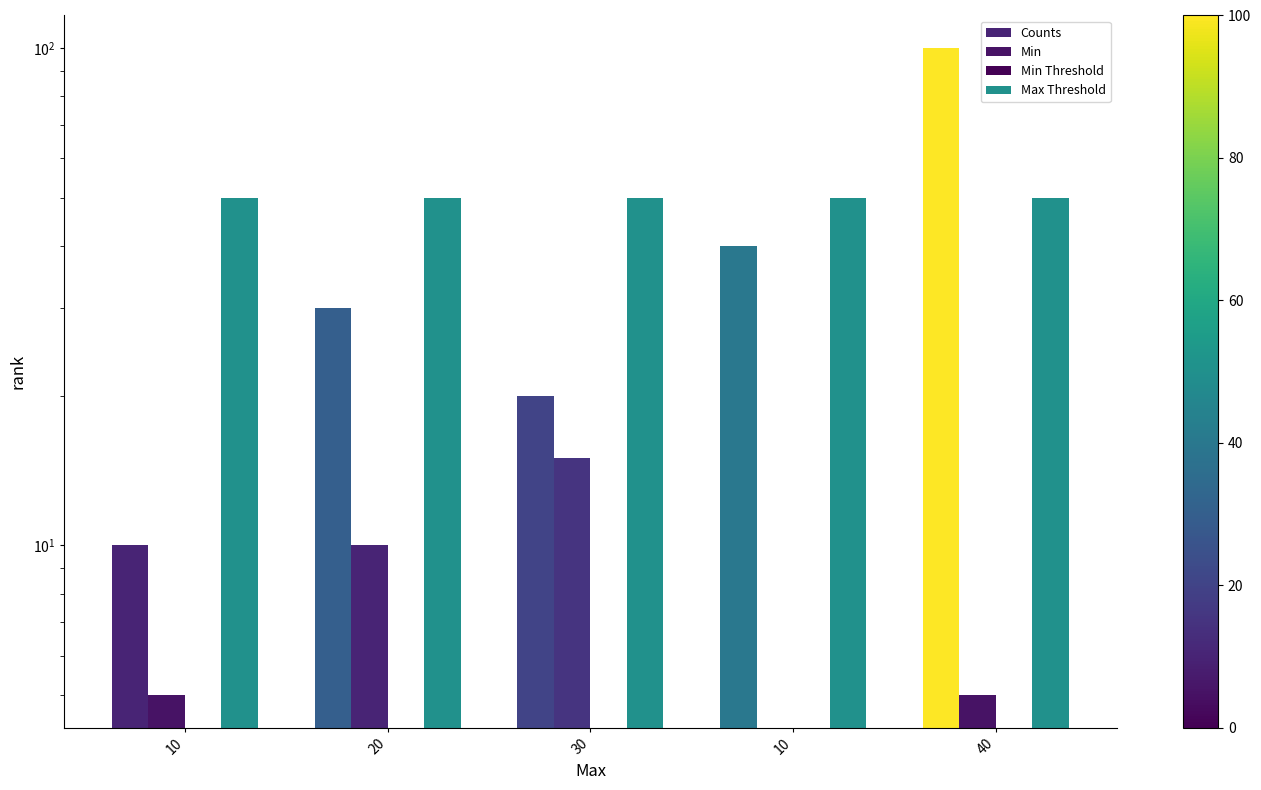

At which category does the chart reach its peak across all series?

40